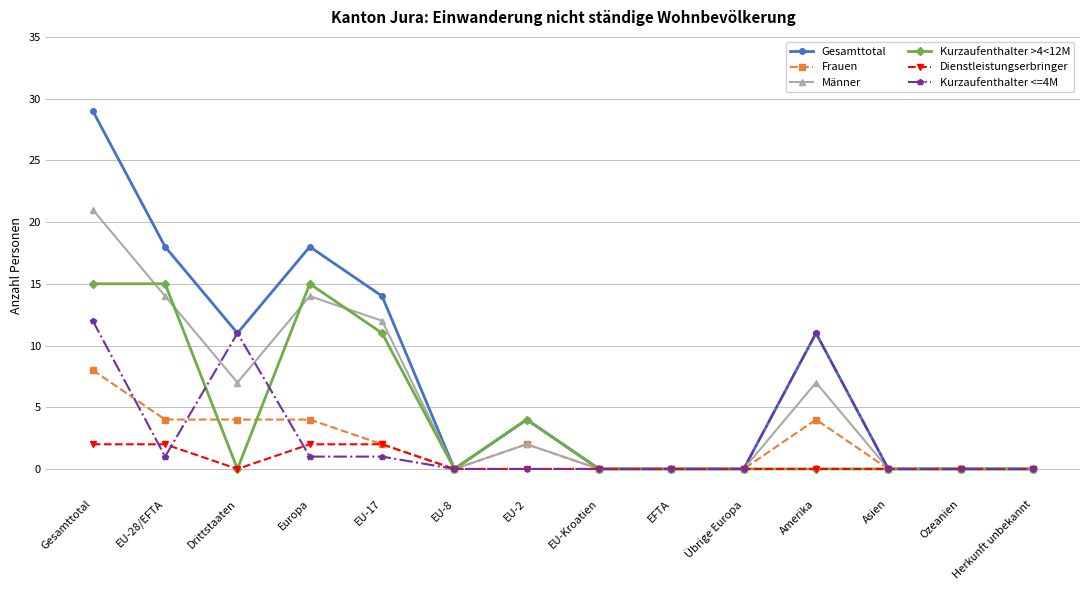

At which category is the sum across all series the highest?

Gesamttotal